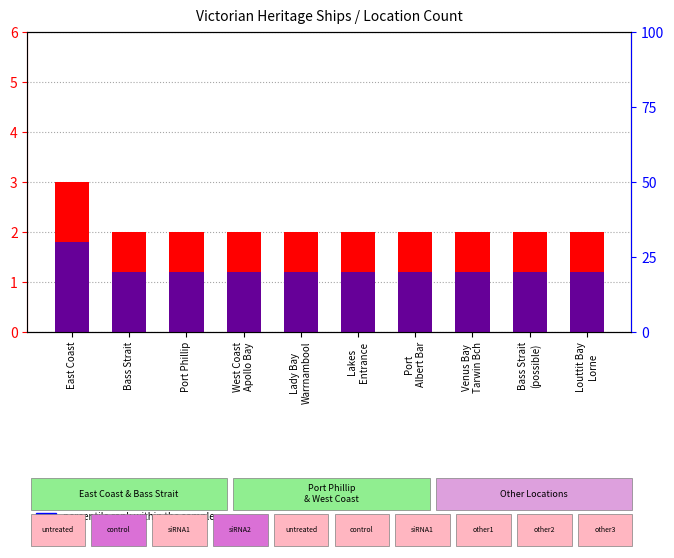

Reading left to right, transcribe all the data shown in this chart.

count: 3	2	2	2	2	2	2	2	2	2
percentile rank within the sample: 30	20	20	20	20	20	20	20	20	20